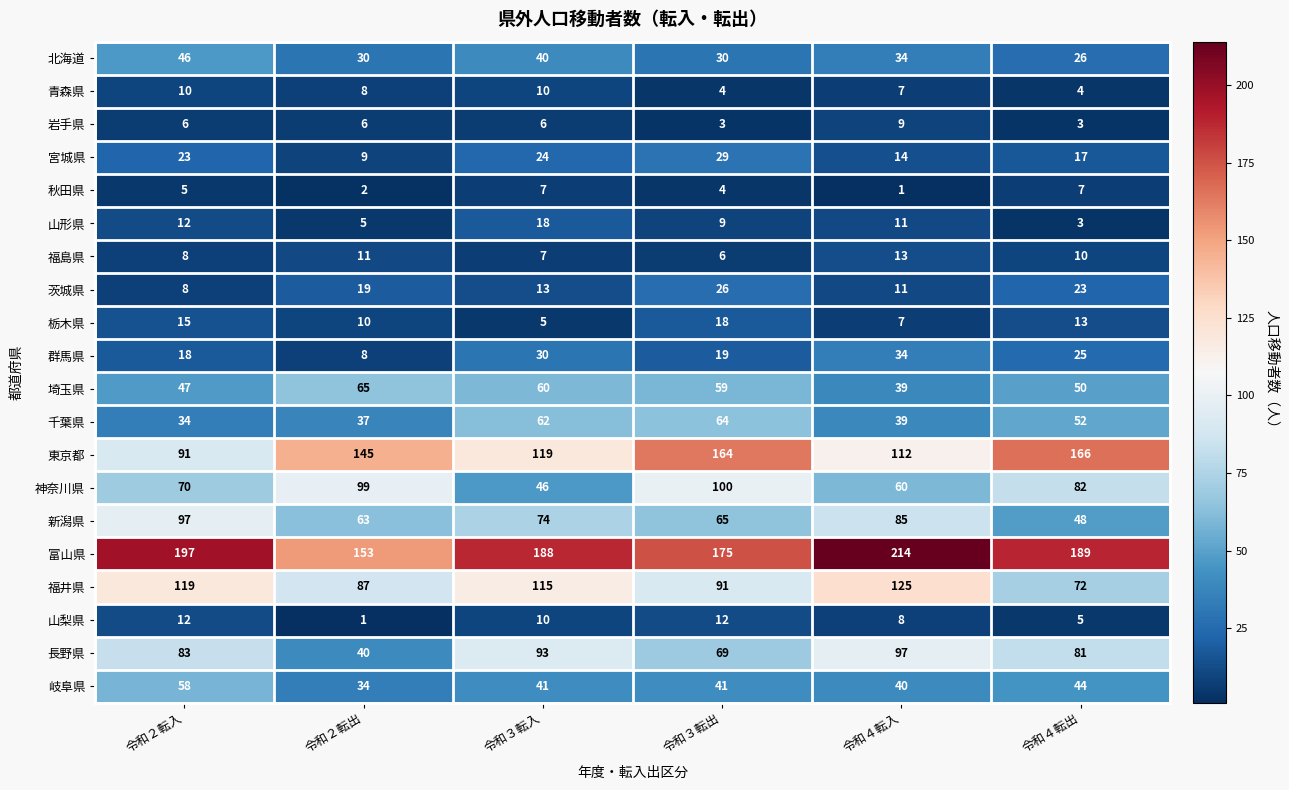

The 茨城県 series shows 13 at 令和３転入. True or false?

True